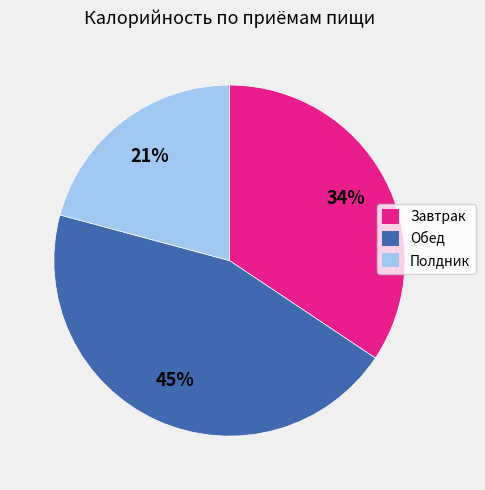

To the nearest percent, what is the difference between the largest and smallest slice percentages?

24%